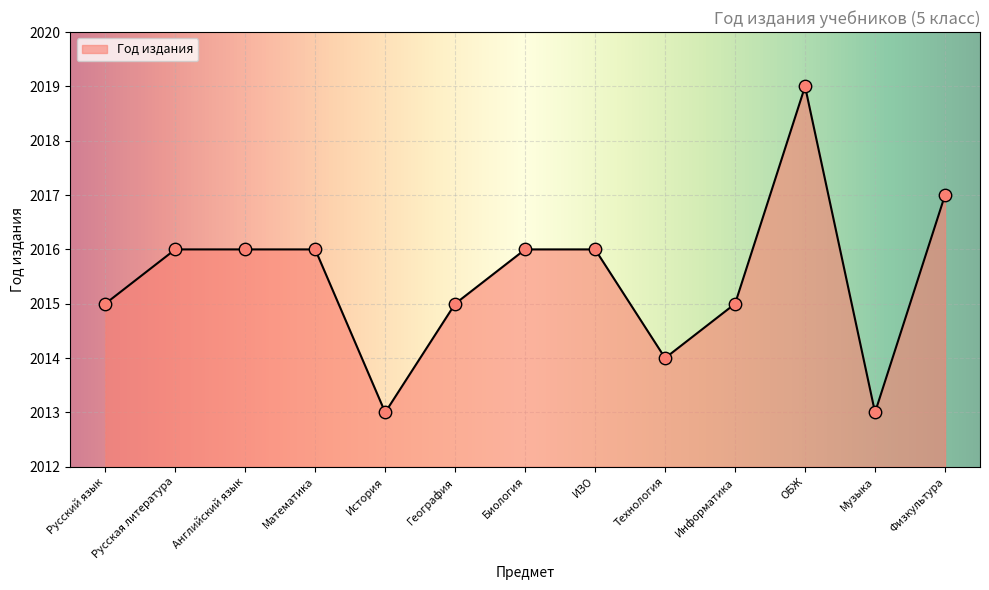

Which has a higher value, Английский язык or ОБЖ?

ОБЖ